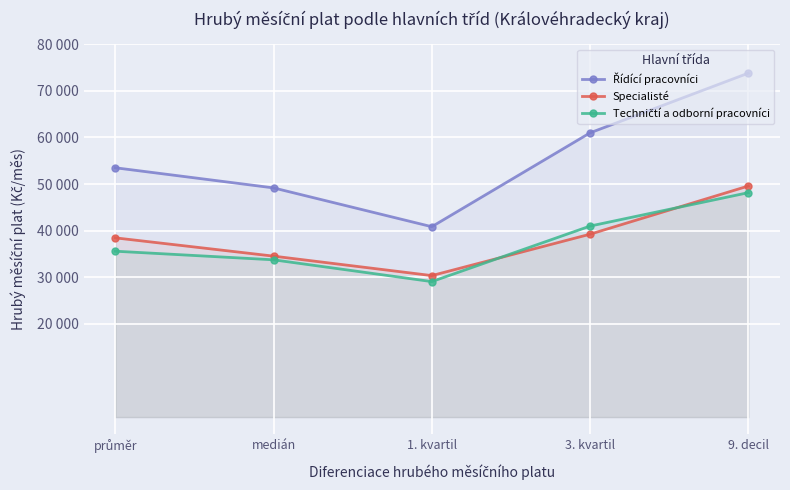

At which label does Specialisté reach its minimum?

1. kvartil